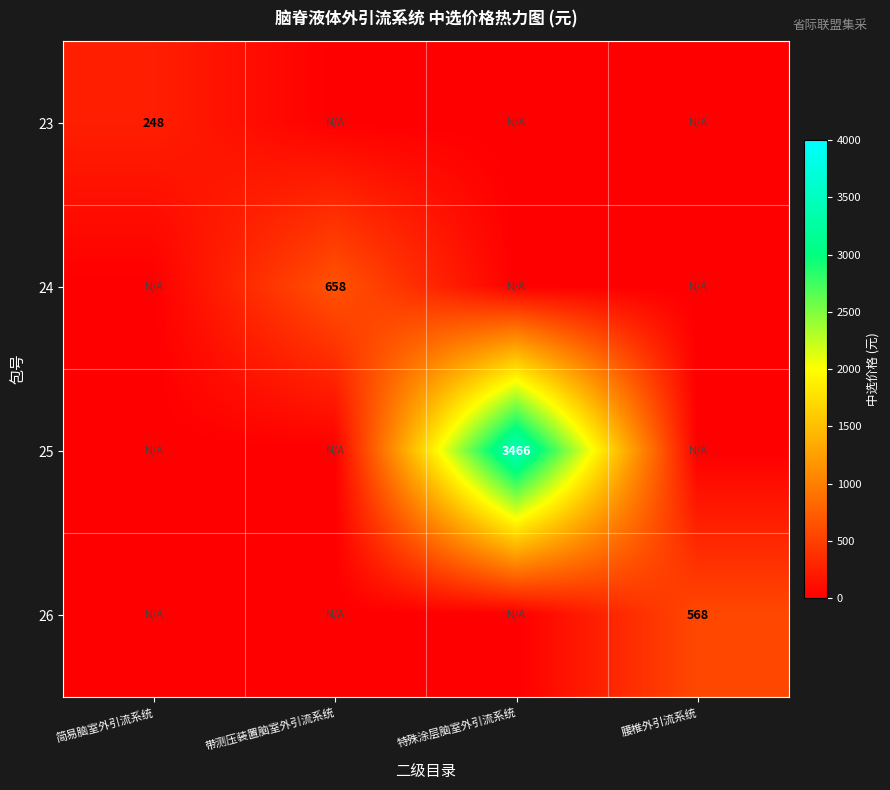

At which category is the sum across all series the highest?

特殊涂层脑室外引流系统